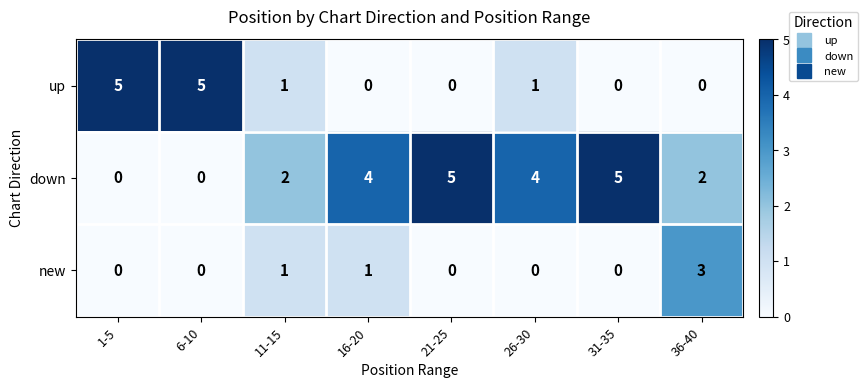

What is the difference between the maximum and minimum values in the up series?

5